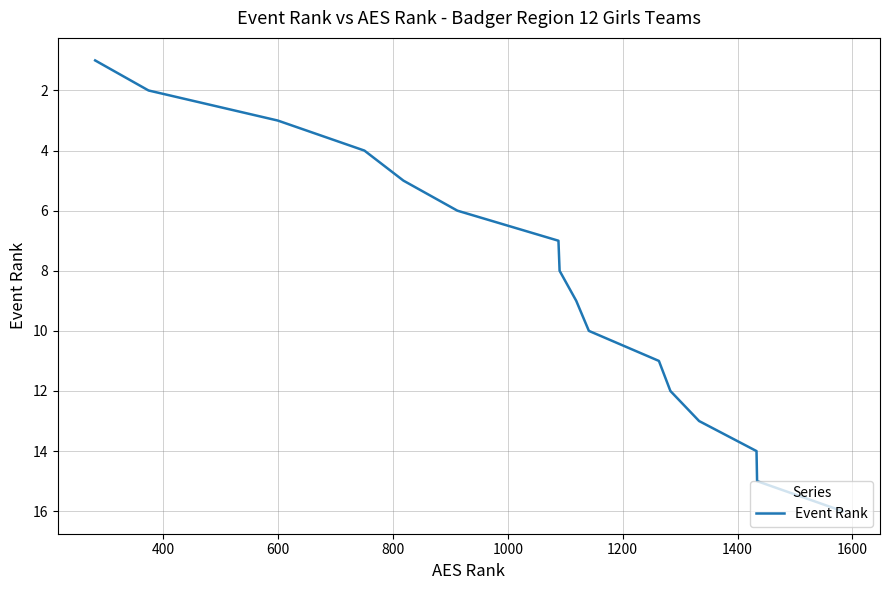

What is the greatest value displayed?

16